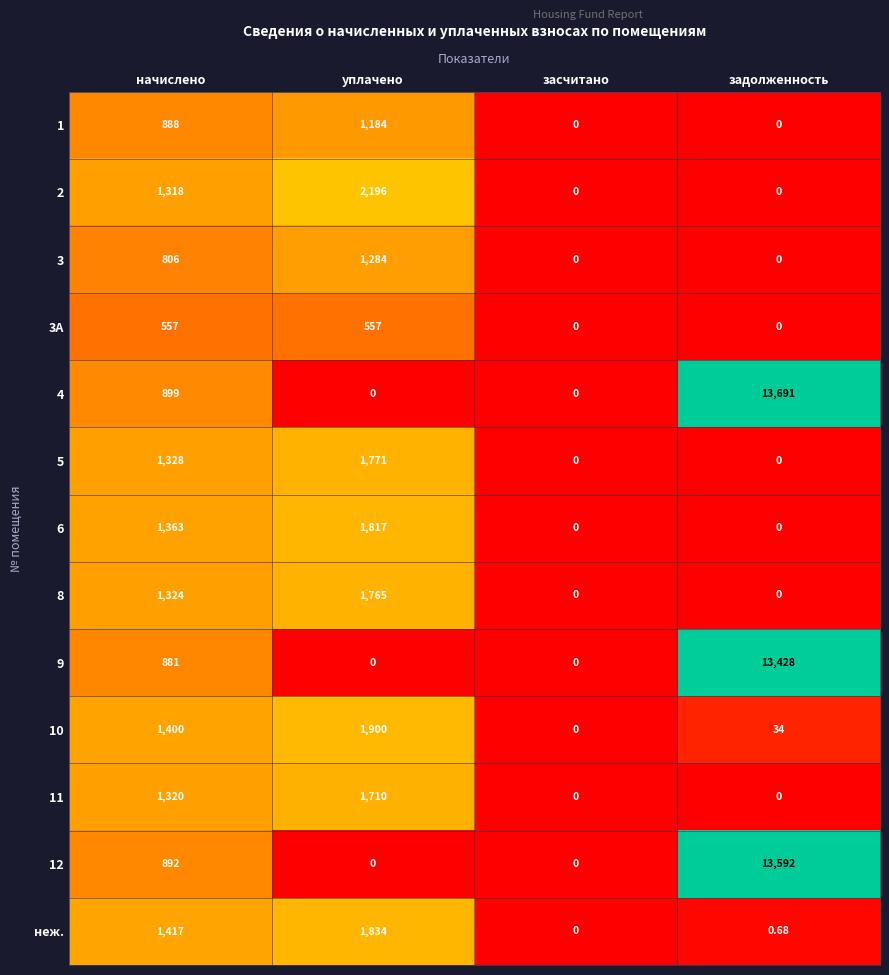

At which label does неж. reach its minimum?

засчитано